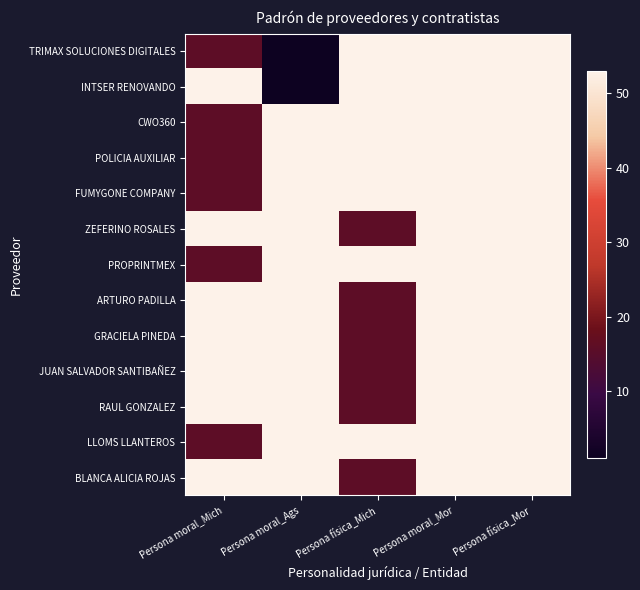

What is the maximum value for FUMYGONE COMPANY?

53.0